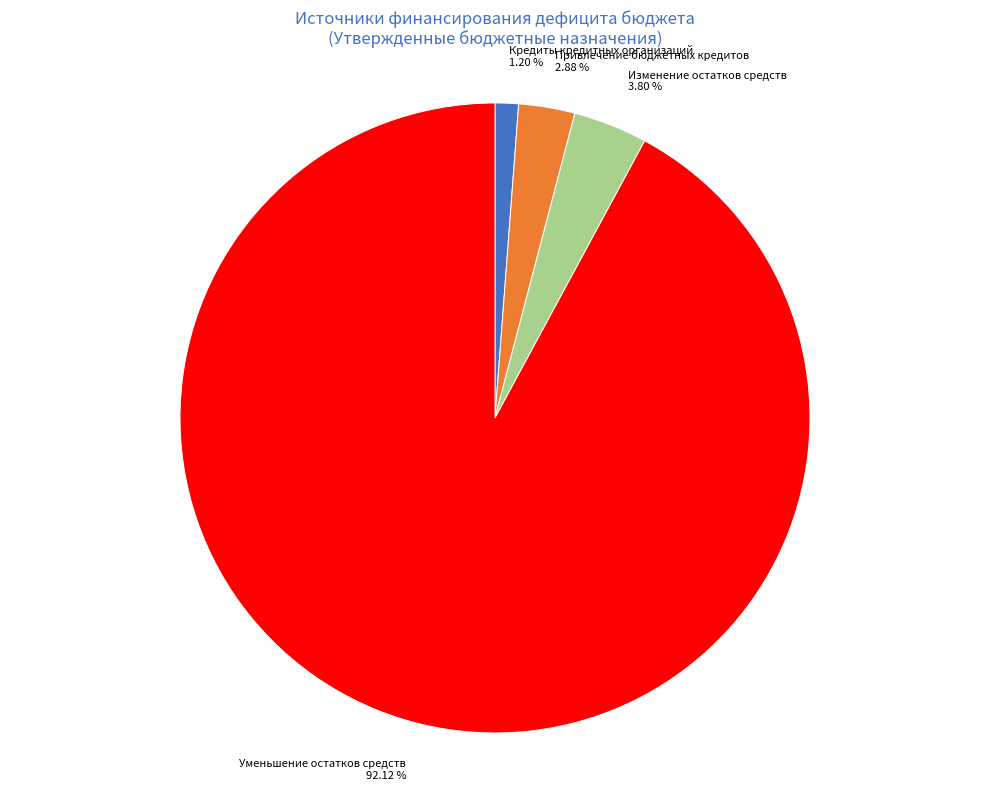

To the nearest percent, what portion does Кредиты кредитных организаций represent?

1%